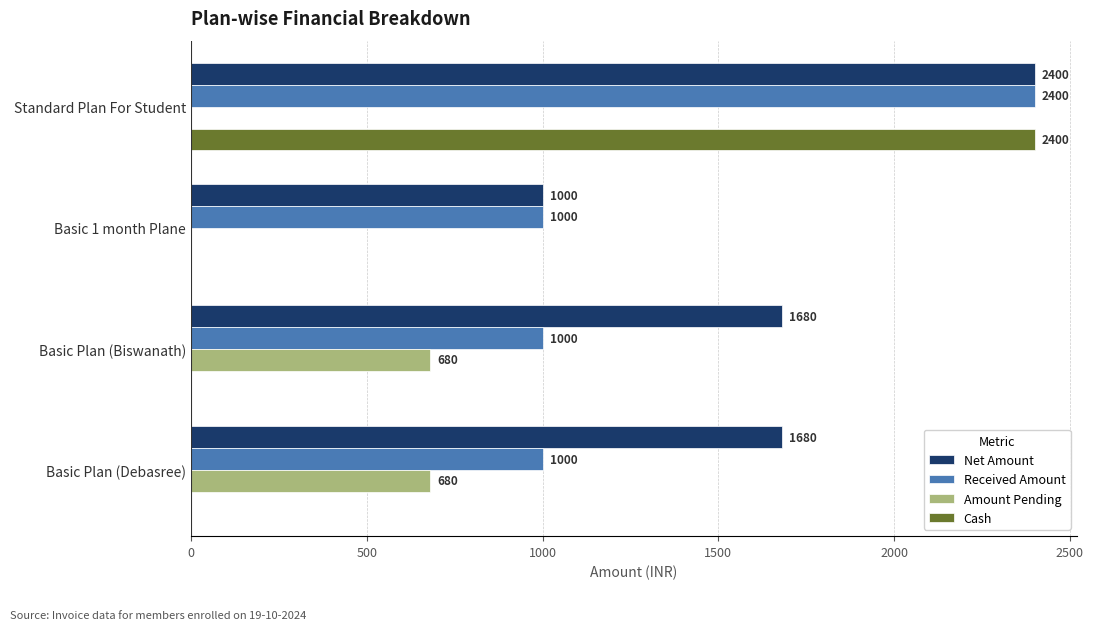

Which series has the widest spread of values?

Cash